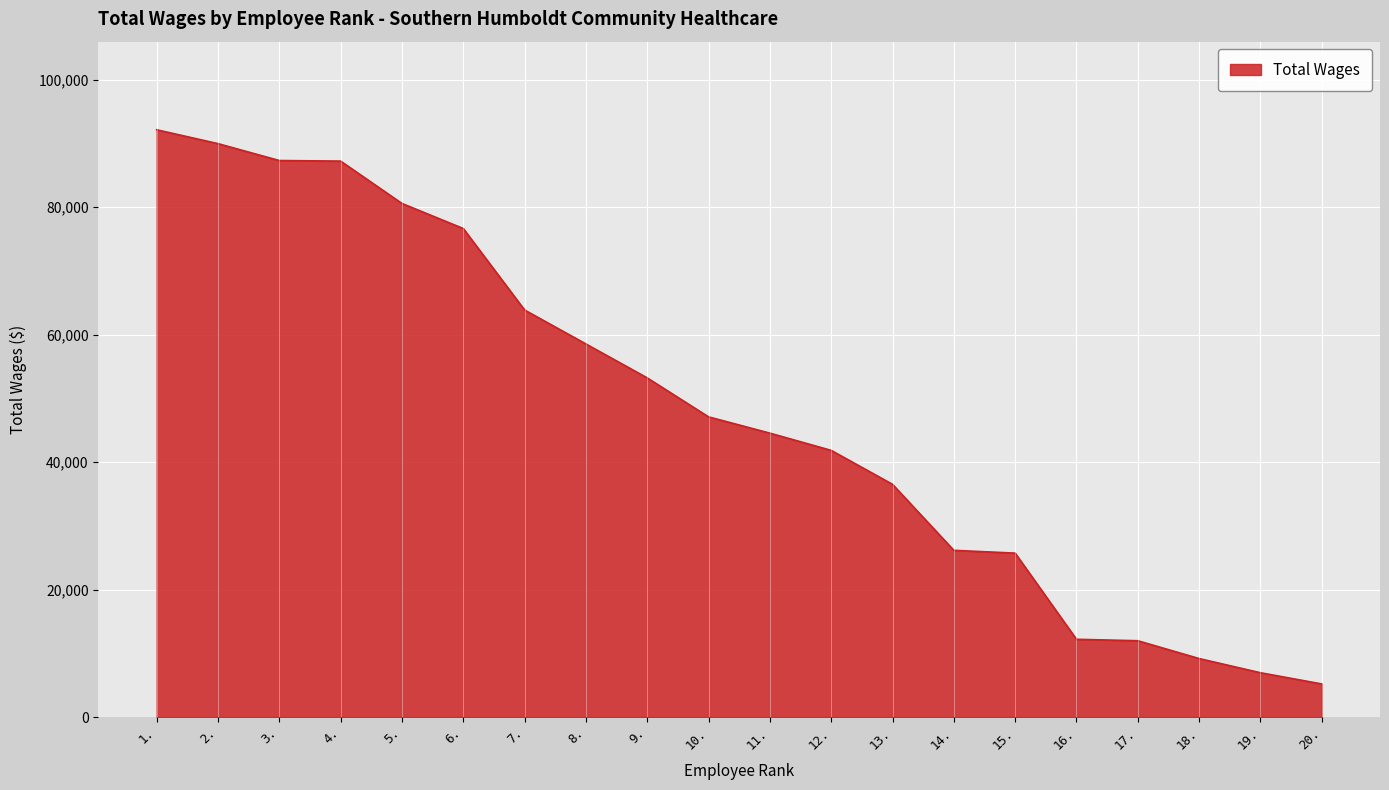

What is the difference between the values at 12. and 1.?

50304